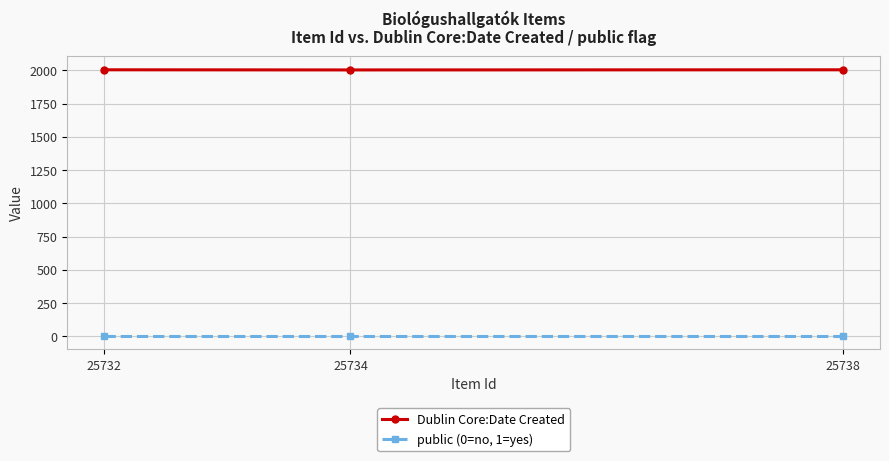

The value of Dublin Core:Date Created at 25738 is 2005. True or false?

True